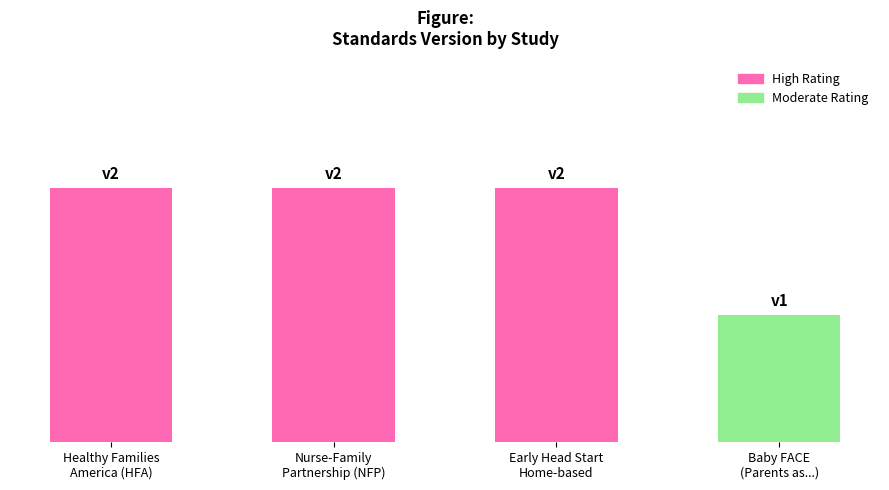

List the labels in order of value, smallest first.

Baby FACE
(Parents as...), Healthy Families
America (HFA), Nurse-Family
Partnership (NFP), Early Head Start
Home-based